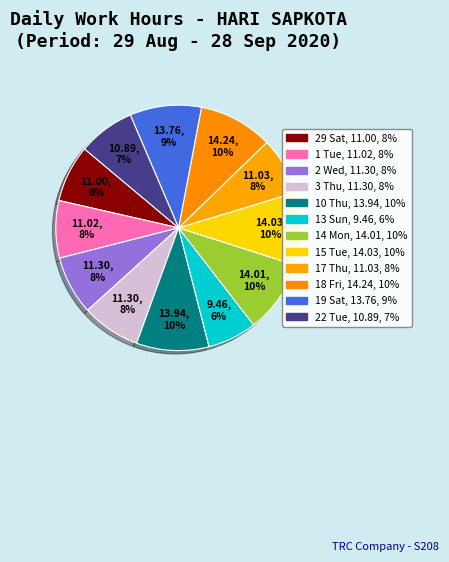

Count the number of slices in the pie.

12